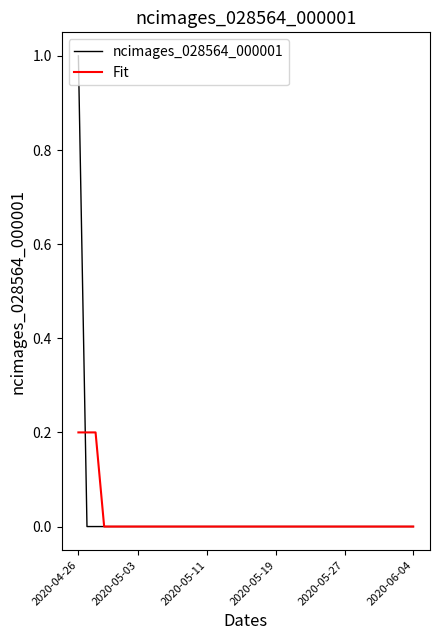

List the series in order of their peak value, highest first.

ncimages_028564_000001, Fit